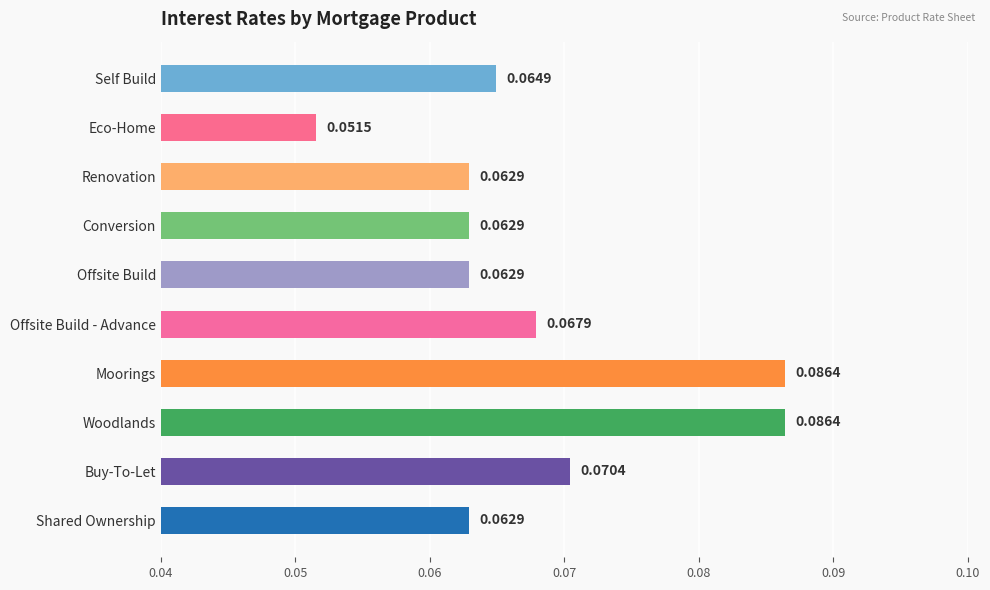

What is the label of the 1st bar from the top?

Self Build